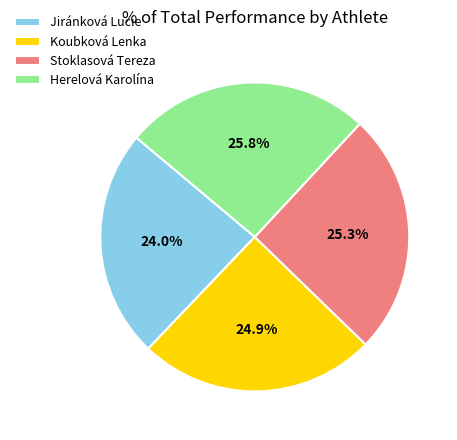

Is it true that Herelová Karolína is 20% of the pie?

False